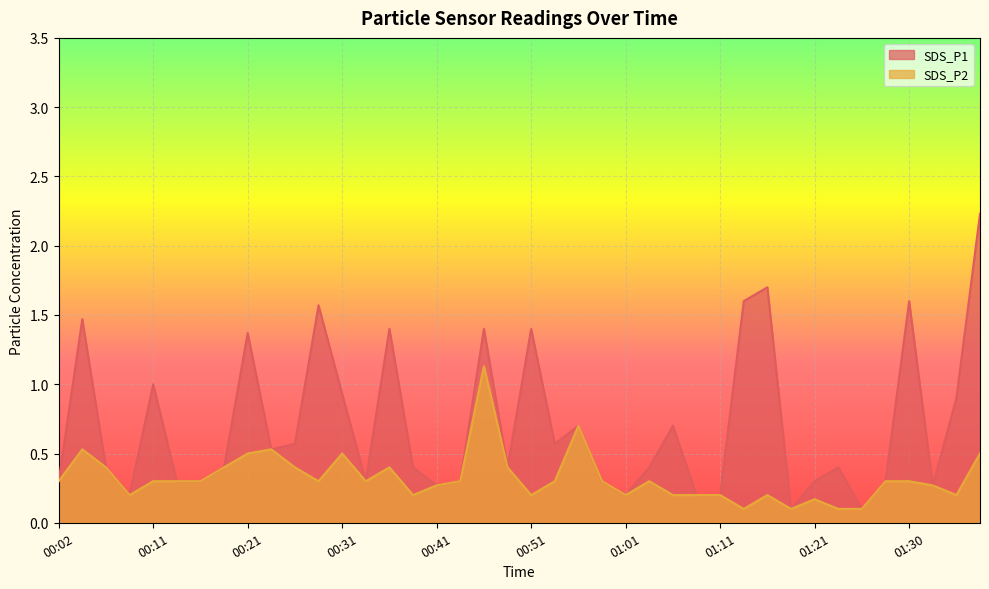

Reading left to right, transcribe all the data shown in this chart.

SDS_P1: 0.3	1.5	0.4	0.2	1.0	0.3	0.3	0.4	1.4	0.5	0.6	1.6	0.9	0.3	1.4	0.4	0.3	0.3	1.4	0.4	1.4	0.6	0.7	0.3	0.2	0.4	0.7	0.2	0.2	1.6	1.7	0.1	0.3	0.4	0.1	0.3	1.6	0.3	0.9	2.2
SDS_P2: 0.3	0.5	0.4	0.2	0.3	0.3	0.3	0.4	0.5	0.5	0.4	0.3	0.5	0.3	0.4	0.2	0.3	0.3	1.1	0.4	0.2	0.3	0.7	0.3	0.2	0.3	0.2	0.2	0.2	0.1	0.2	0.1	0.2	0.1	0.1	0.3	0.3	0.3	0.2	0.5